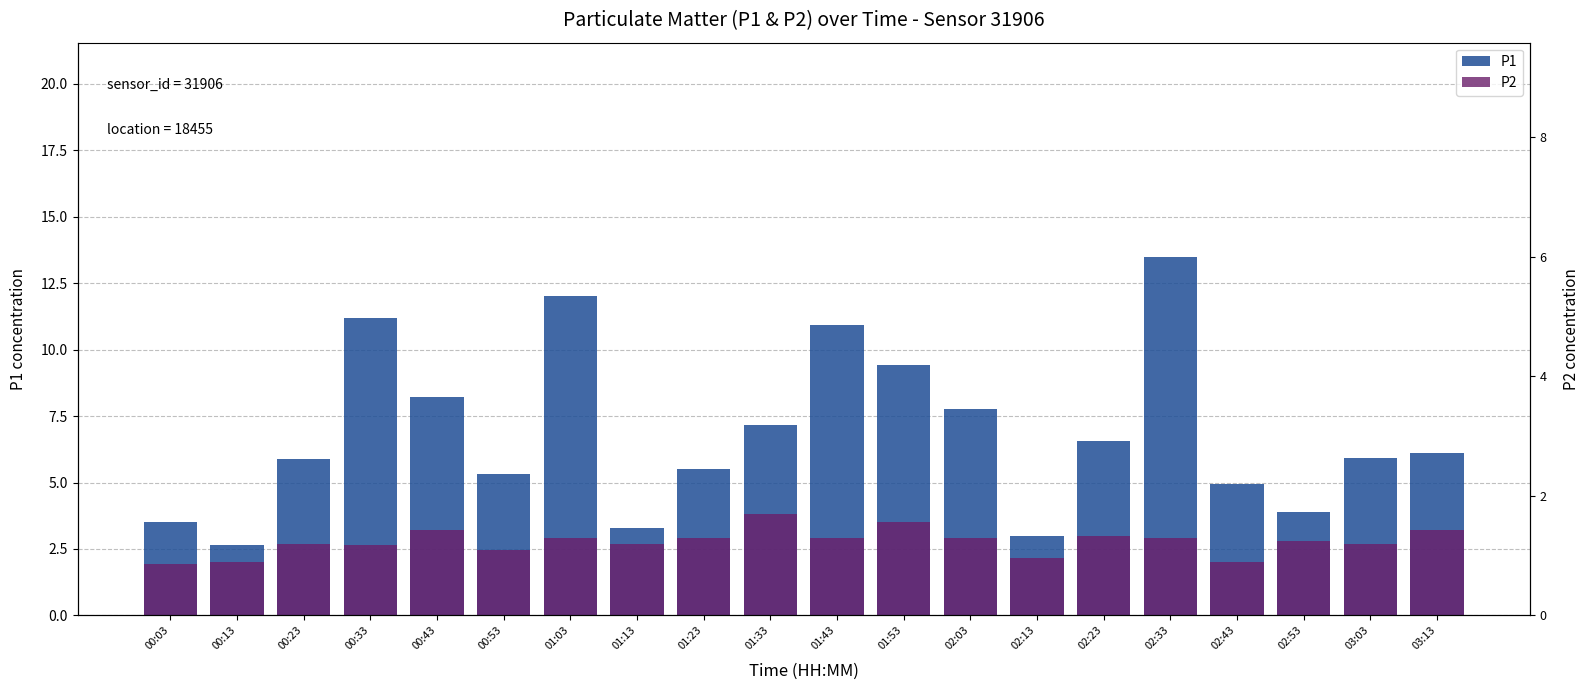

At which label is P1 closest to 8?

00:43